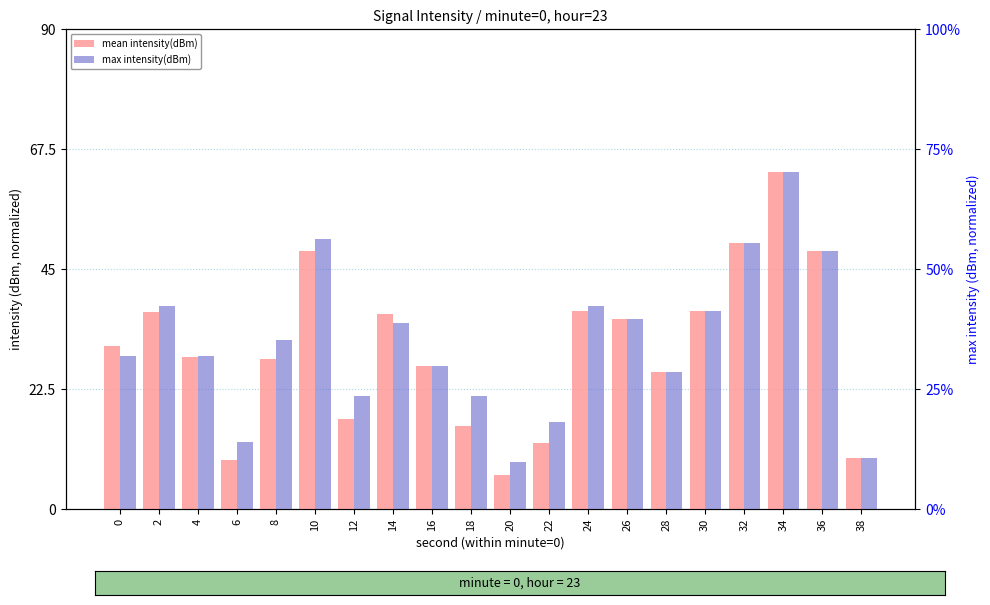

Which series changed the most between 0 and 22?

mean intensity(dBm)